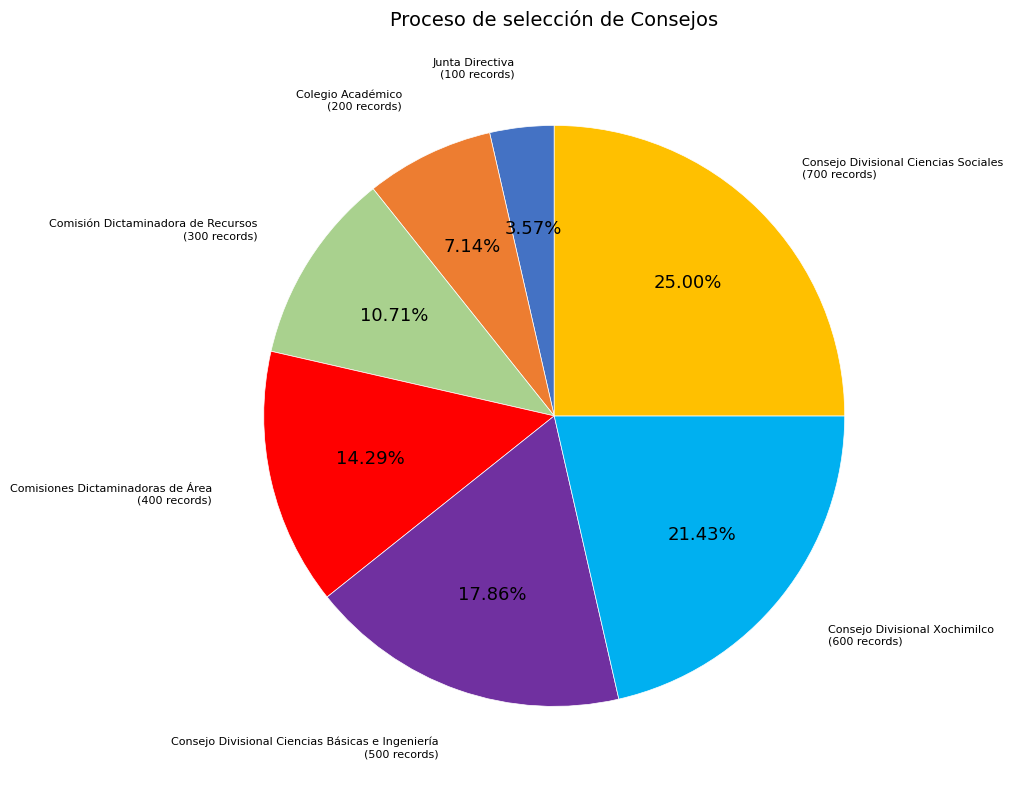

Does any single category account for the majority?

No